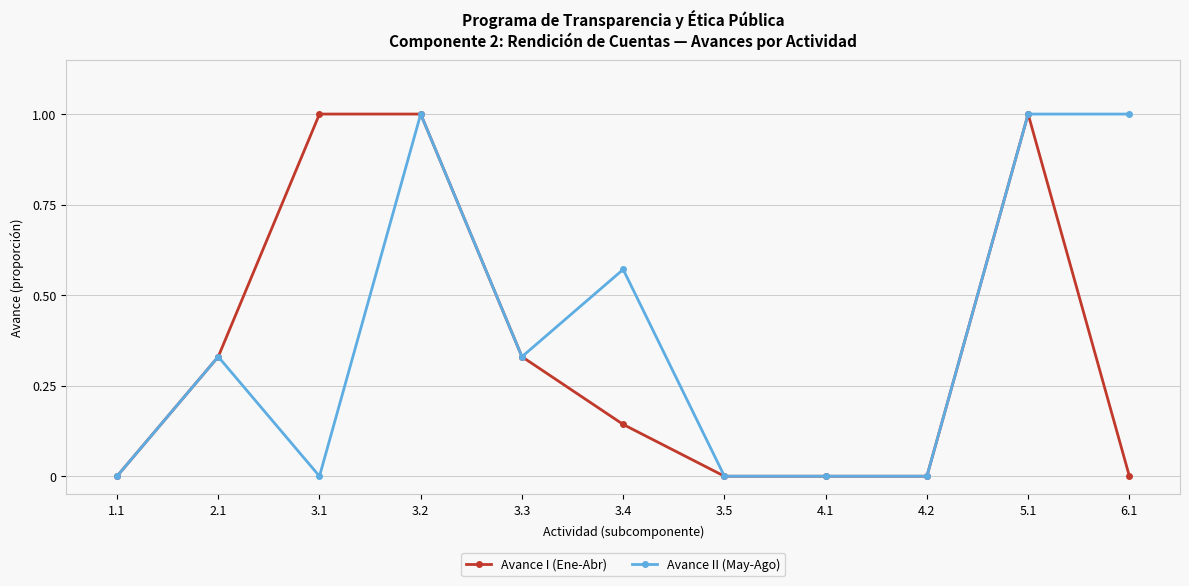

How many series are shown in this chart?

2